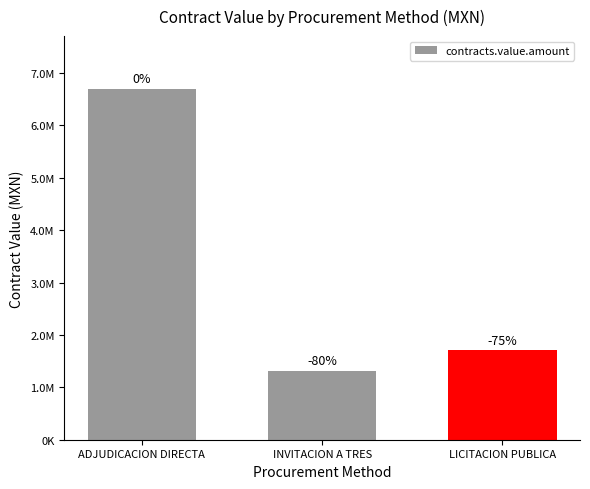

Does the chart contain any negative values?

No